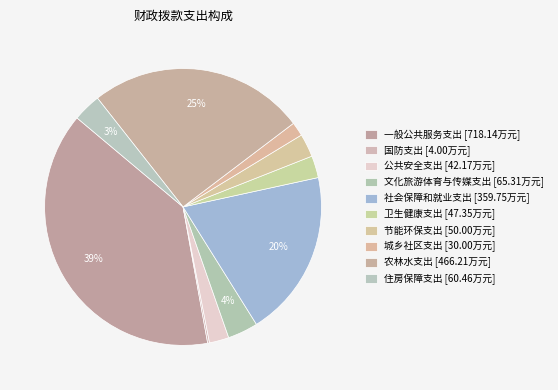

True or false: 公共安全支出 accounts for 8% of the total.

False